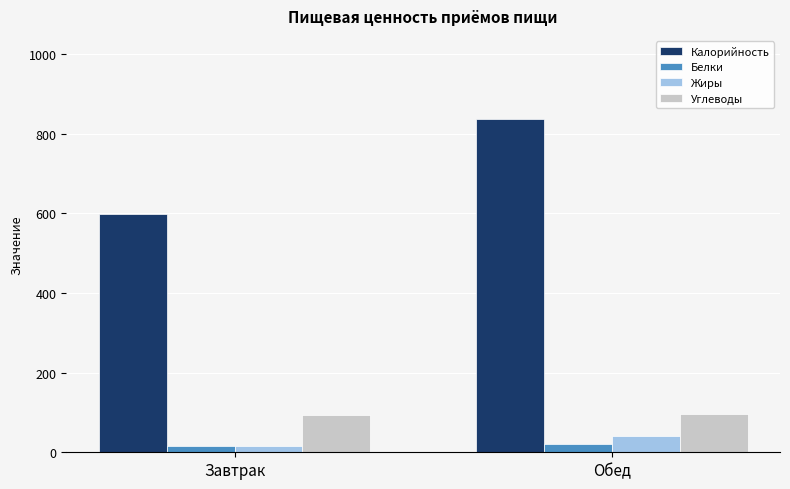

Read the Углеводы value at Обед.

96.3